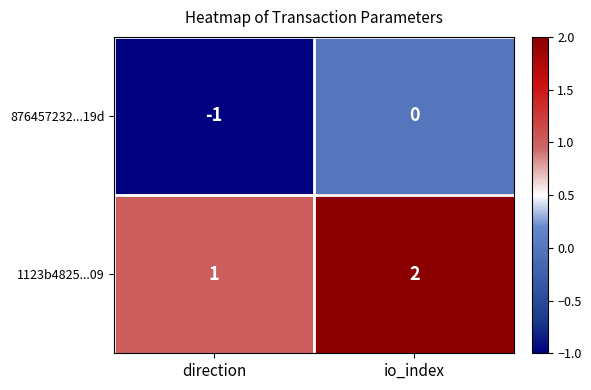

Which label corresponds to the largest value in the chart?

io_index